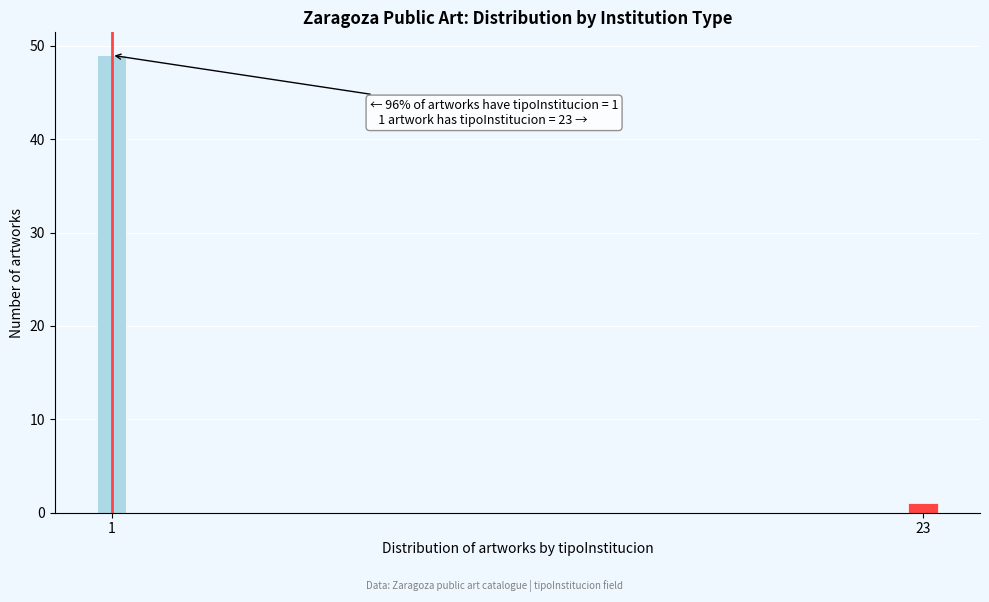

Reading left to right, extract all data points from this chart.

1=49	23=1